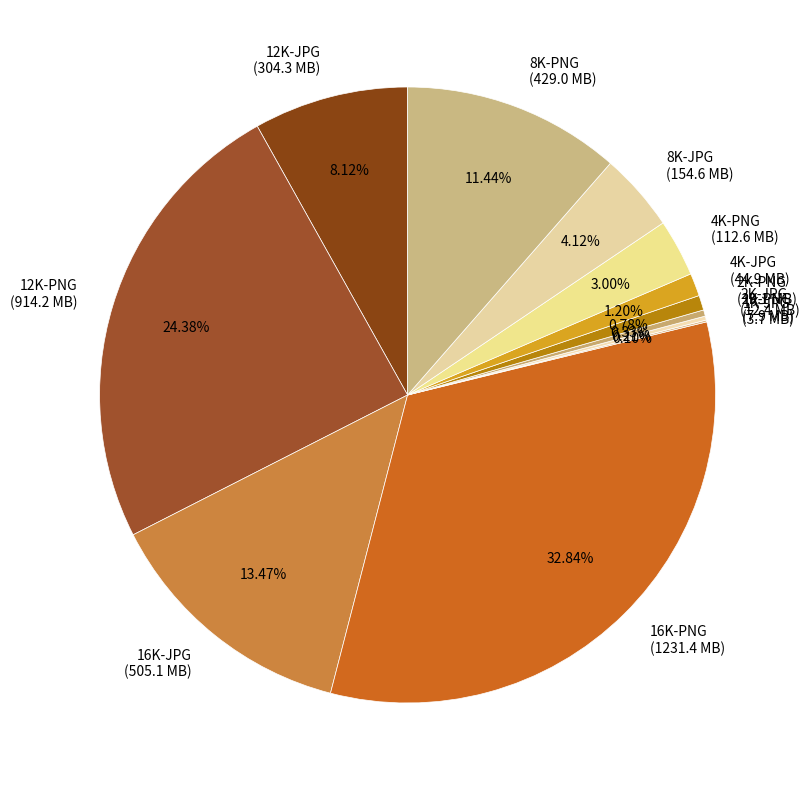

To the nearest percent, what is the difference between the 4K-JPG and 2K-JPG slice percentages?

1%